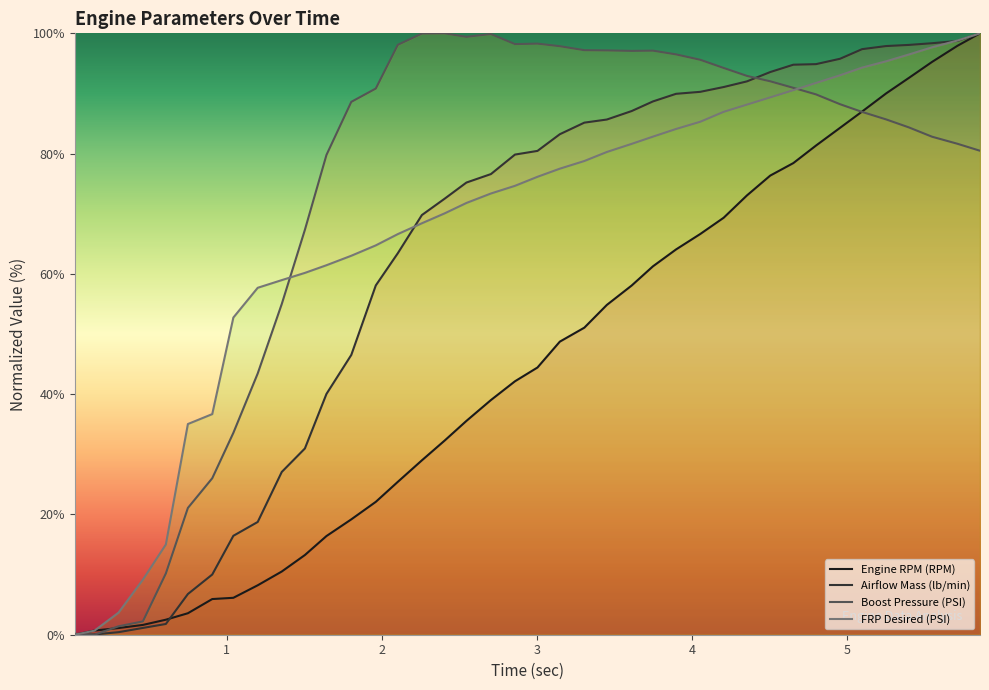

Does the chart have visible grid lines?

No